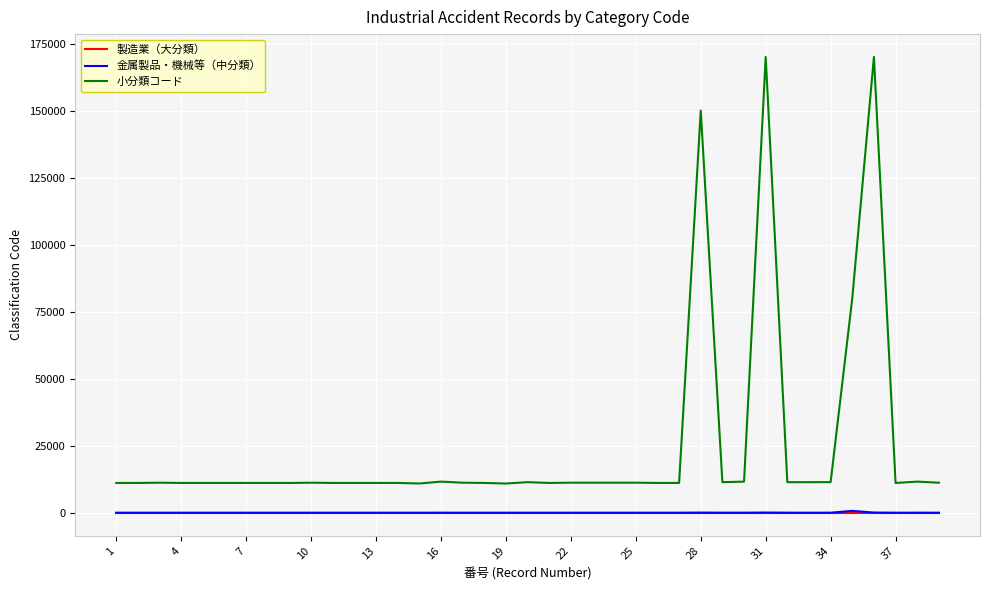

What is the average value of the 製造業（大分類） series?

1